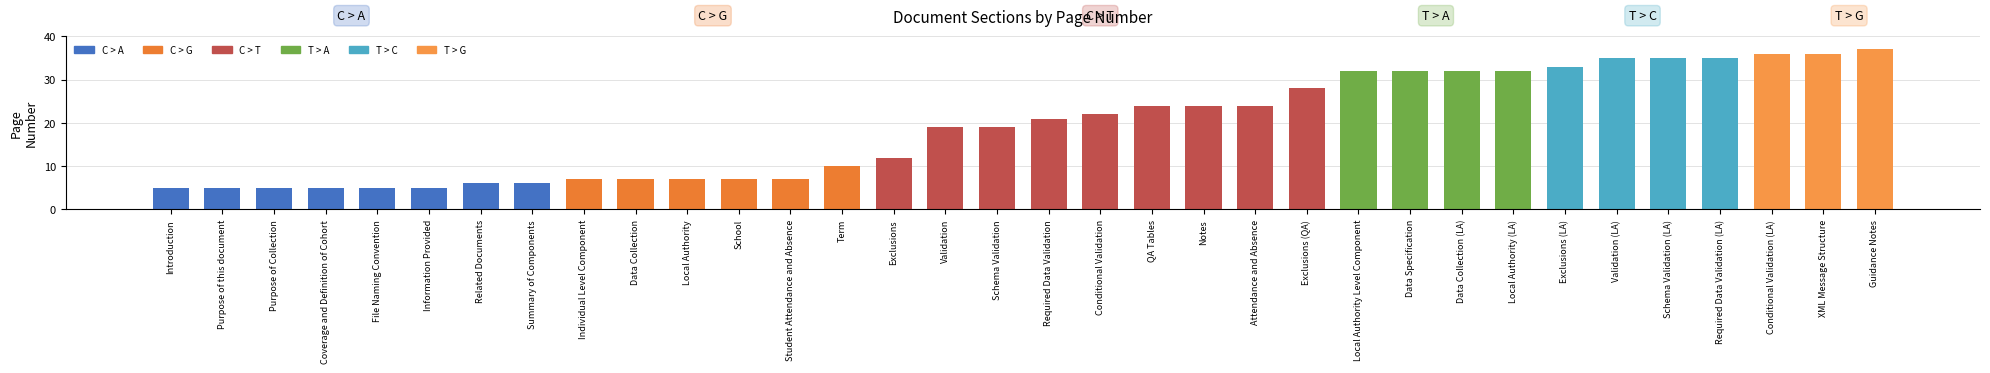

Reading right to left, extract all data points from this chart.

Guidance Notes=37	XML Message Structure=36	Conditional Validation (LA)=36	Required Data Validation (LA)=35	Schema Validation (LA)=35	Validation (LA)=35	Exclusions (LA)=33	Local Authority (LA)=32	Data Collection (LA)=32	Data Specification=32	Local Authority Level Component=32	Exclusions (QA)=28	Attendance and Absence=24	Notes=24	QA Tables=24	Conditional Validation=22	Required Data Validation=21	Schema Validation=19	Validation=19	Exclusions=12	Term=10	Student Attendance and Absence=7	School=7	Local Authority=7	Data Collection=7	Individual Level Component=7	Summary of Components=6	Related Documents=6	Information Provided=5	File Naming Convention=5	Coverage and Definition of Cohort=5	Purpose of Collection=5	Purpose of this document=5	Introduction=5